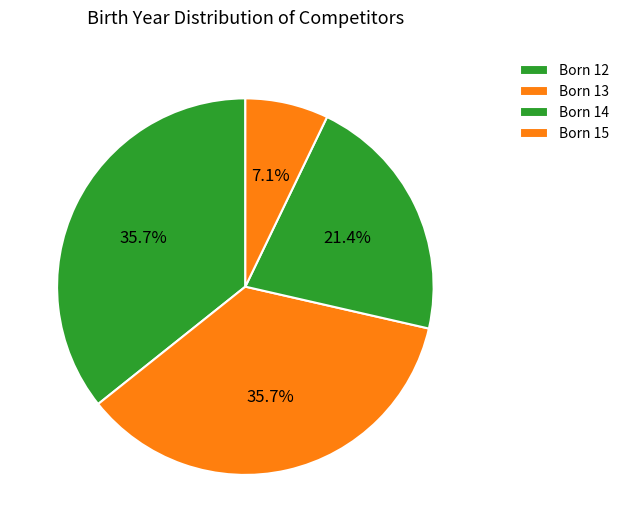

Which slice is the smallest?

Born 15